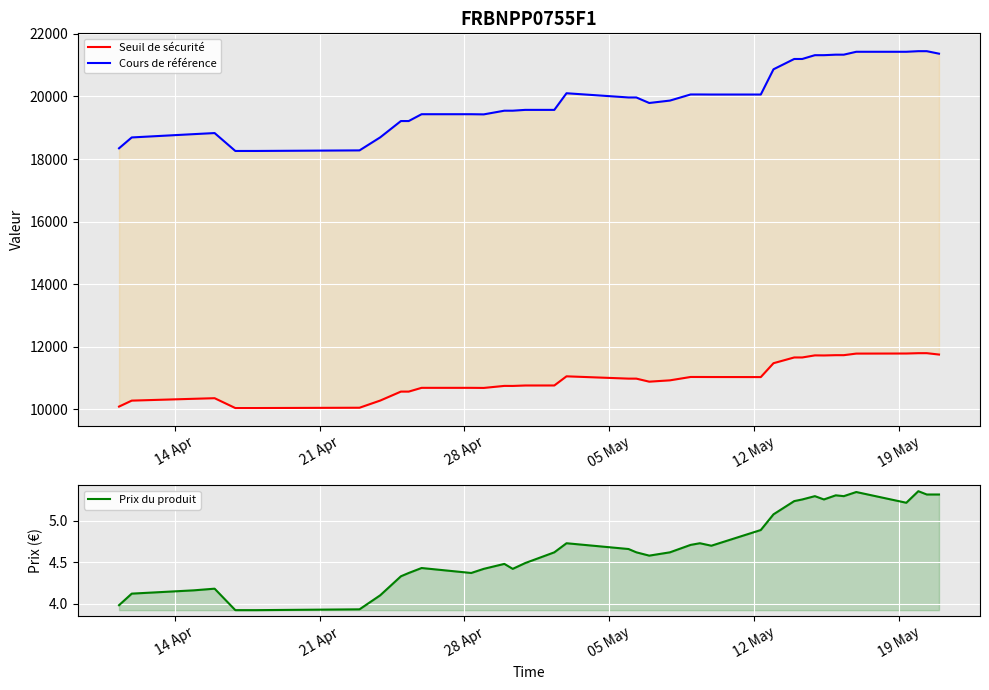

What are all the series names shown in the legend?

Seuil de sécurité, Cours de référence, Prix du produit